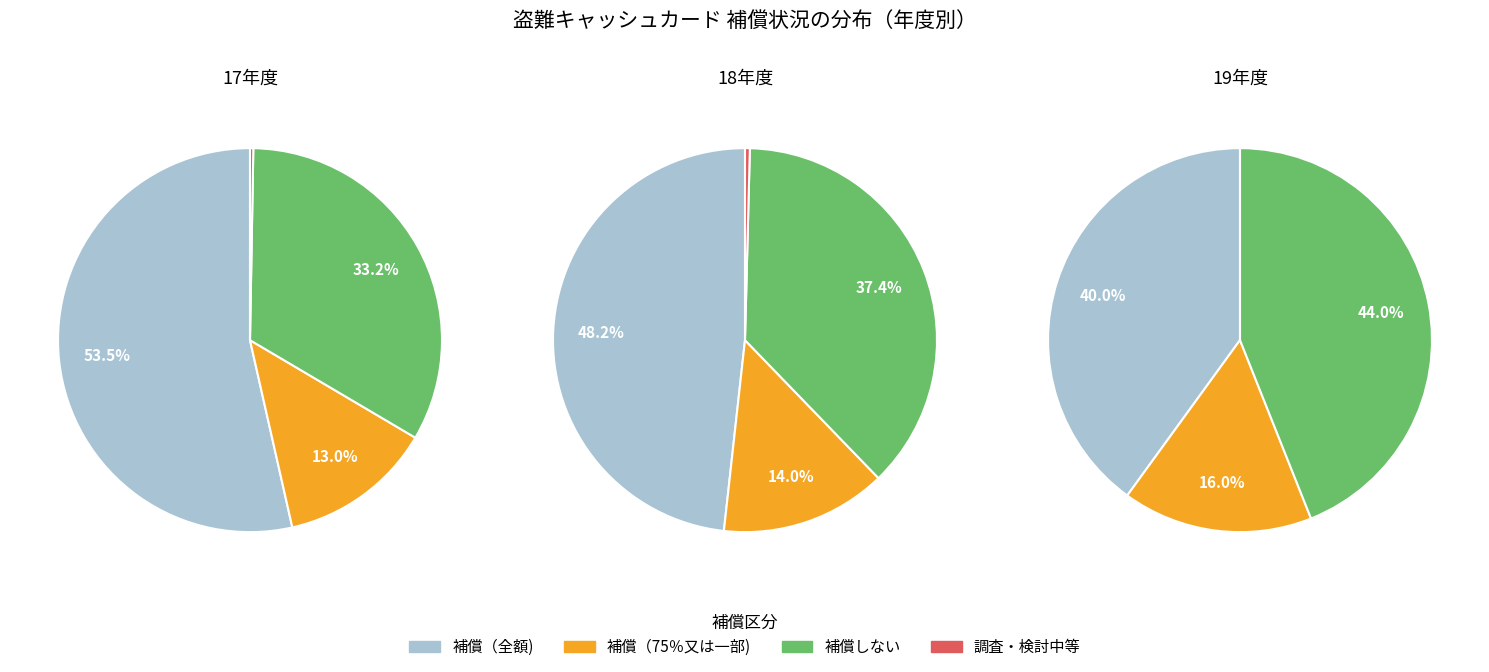

To the nearest percent, what is the difference between the 0 and 2 slice percentages?

4%